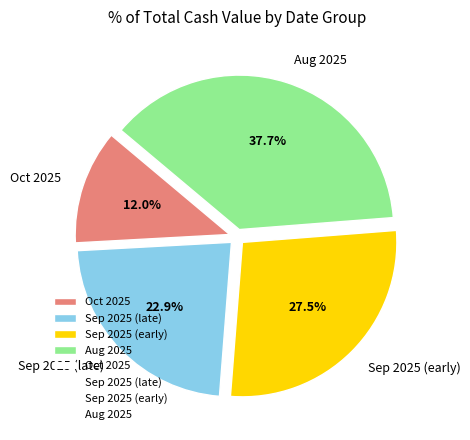

How many segments does this pie chart have?

4